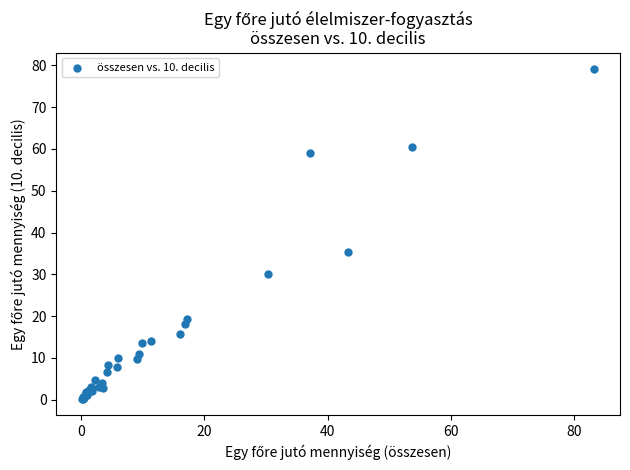

What Y value in the scatter plot is closest to 39?

35.4